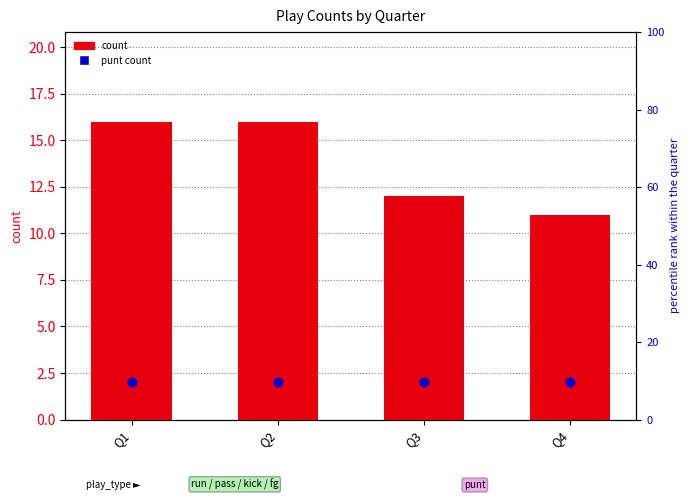

What is the total value across all series at Q3?

14